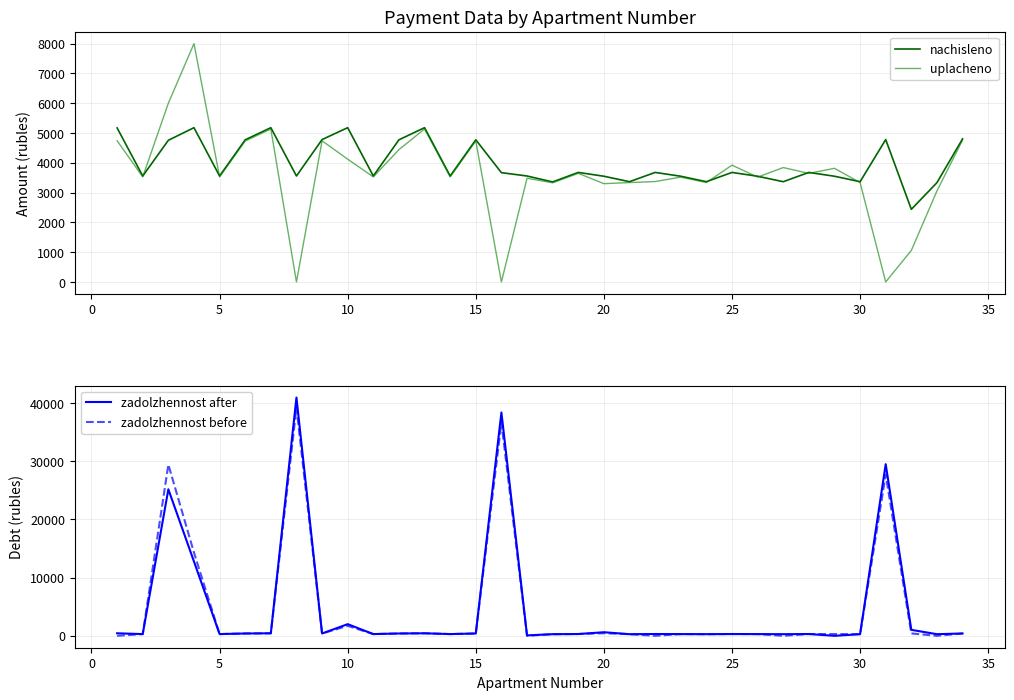

Does the chart display data point markers on the line(s)?

No